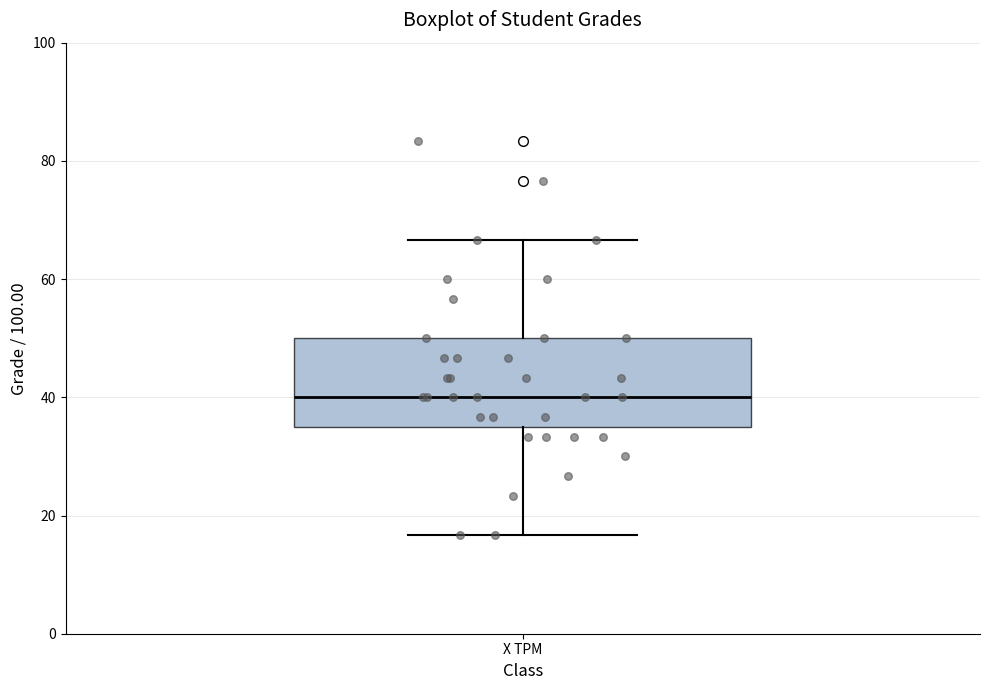

Read this box plot against the y-axis: the position of the median line, the range covered by the box, and the ends of both whiskers. The values are not printed on the chart, so give them approximately, as read against the axis.

median 40, box 36 to 50, whiskers 16 to 66